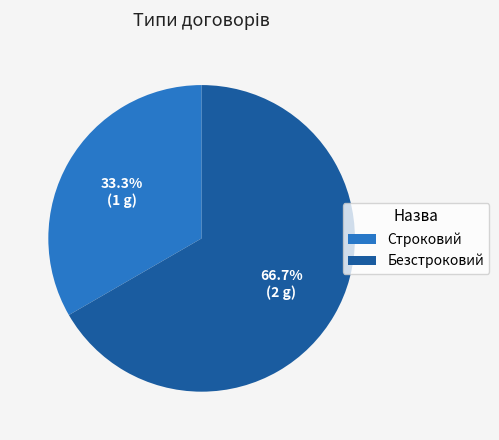

Which category has the smallest portion of the pie?

Строковий